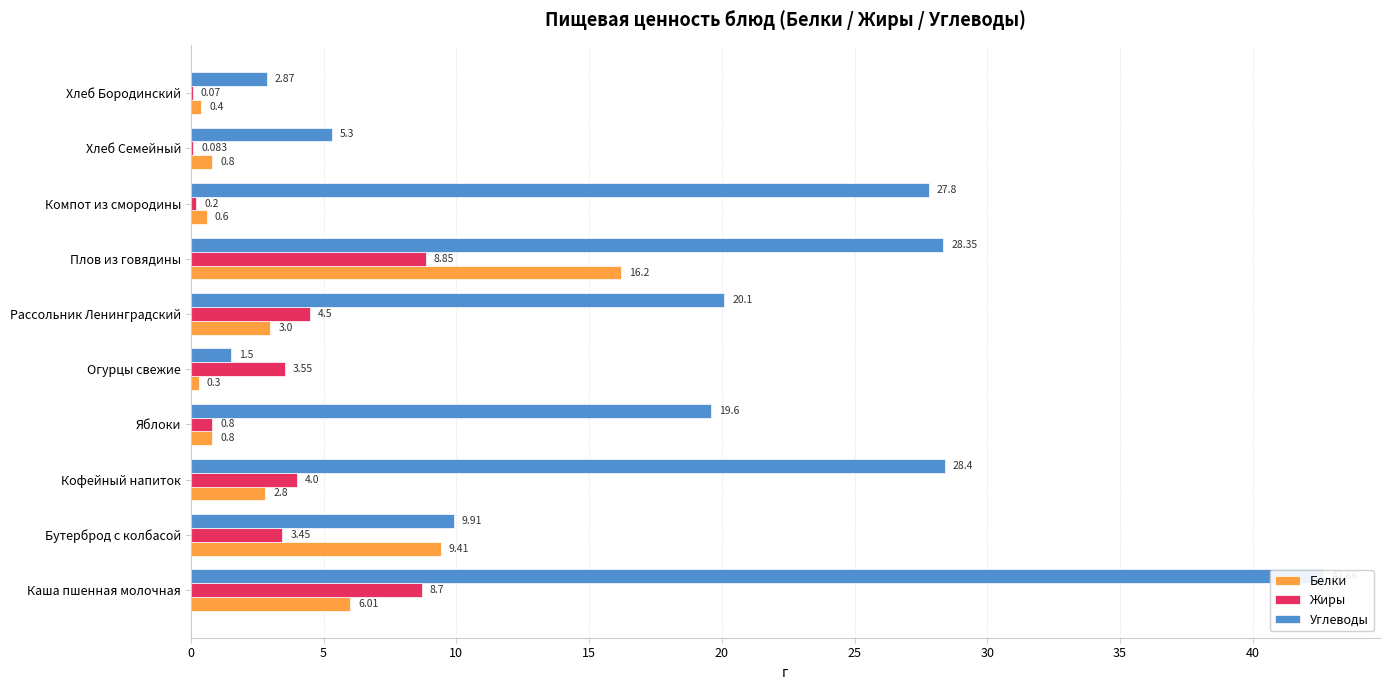

How many values in the Белки series exceed 2?

5